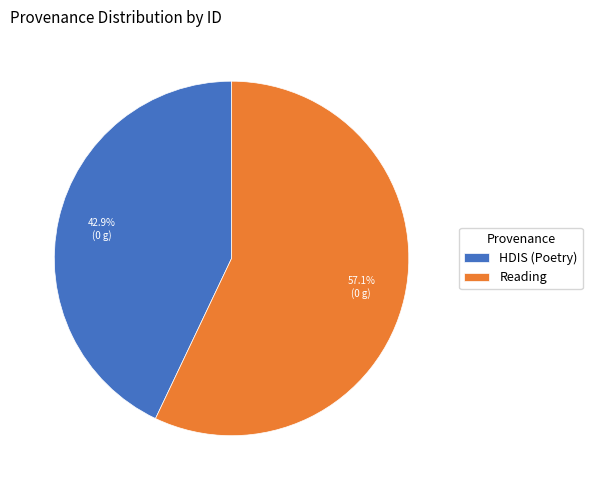

To the nearest percent, what is the average slice percentage?

50%